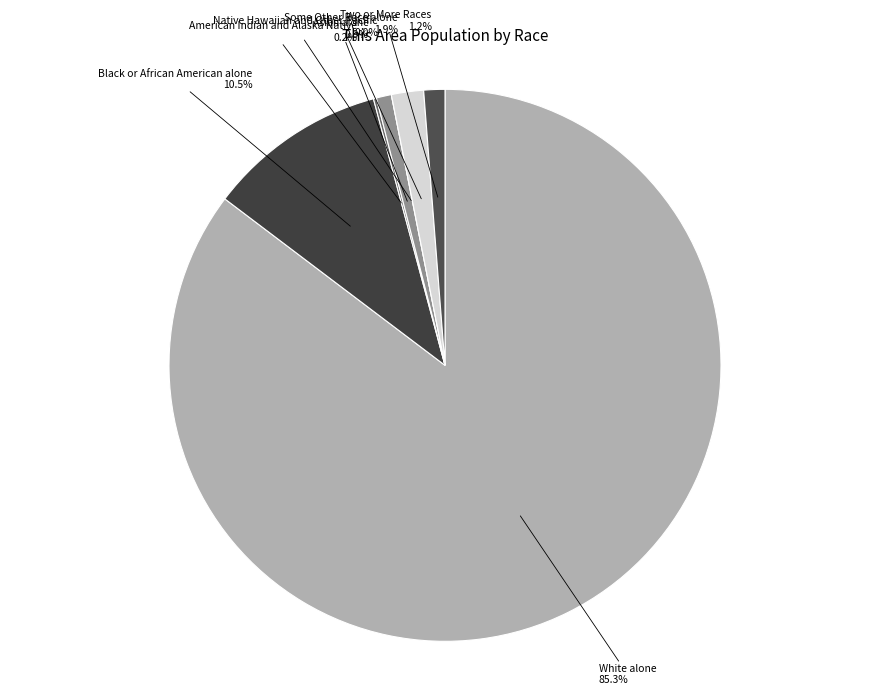

Which slice is the smallest?

Native Hawaiian and Other Pacific